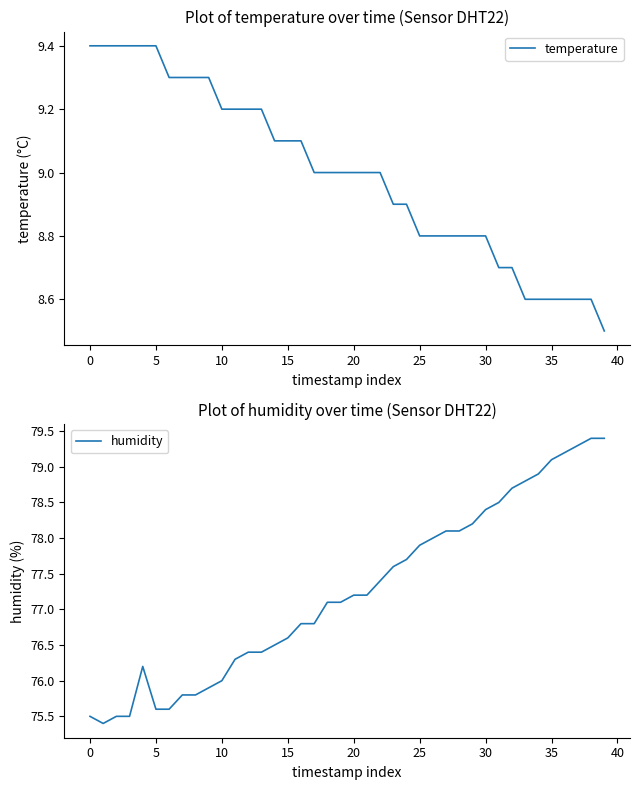

Rank the series by their average value, from highest to lowest.

humidity, temperature